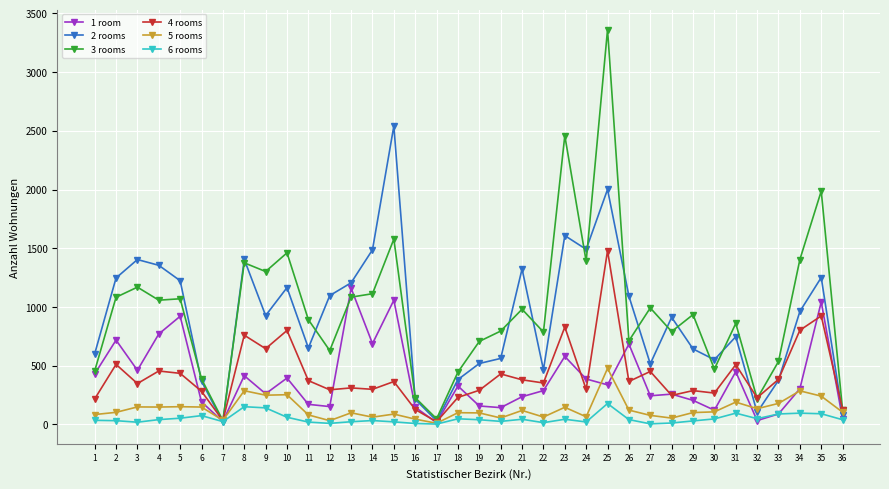

At which category is the sum across all series the highest?

25